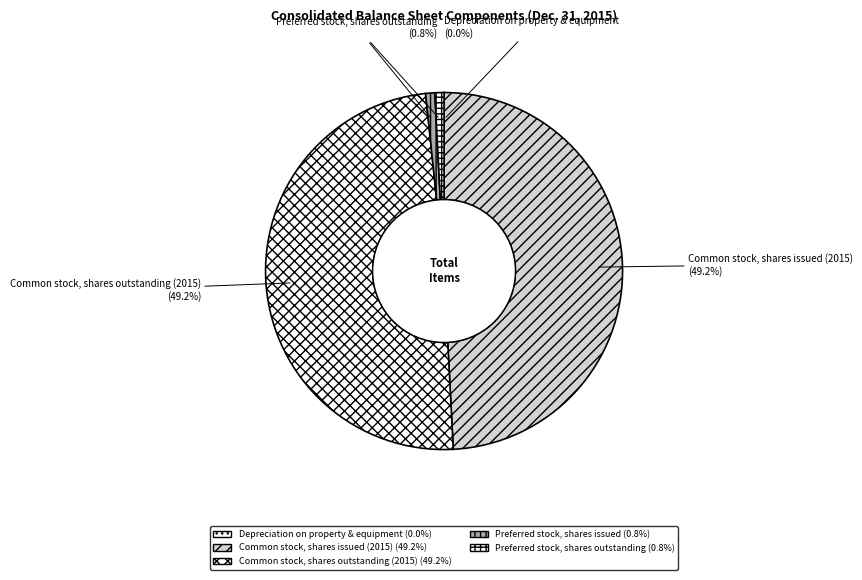

Is Preferred stock, shares outstanding the majority of the pie?

No